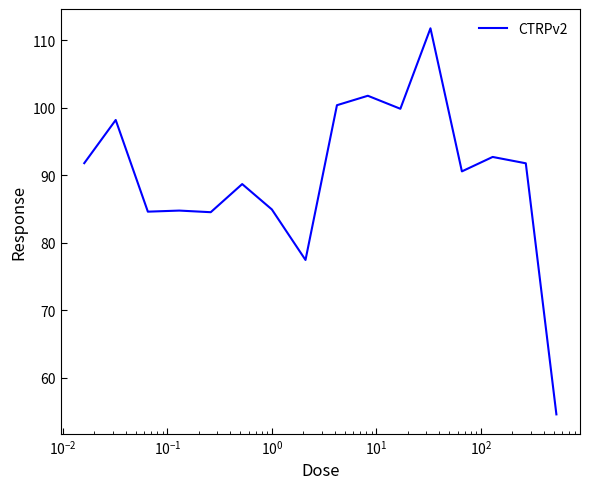

What is the smallest value displayed?

54.6